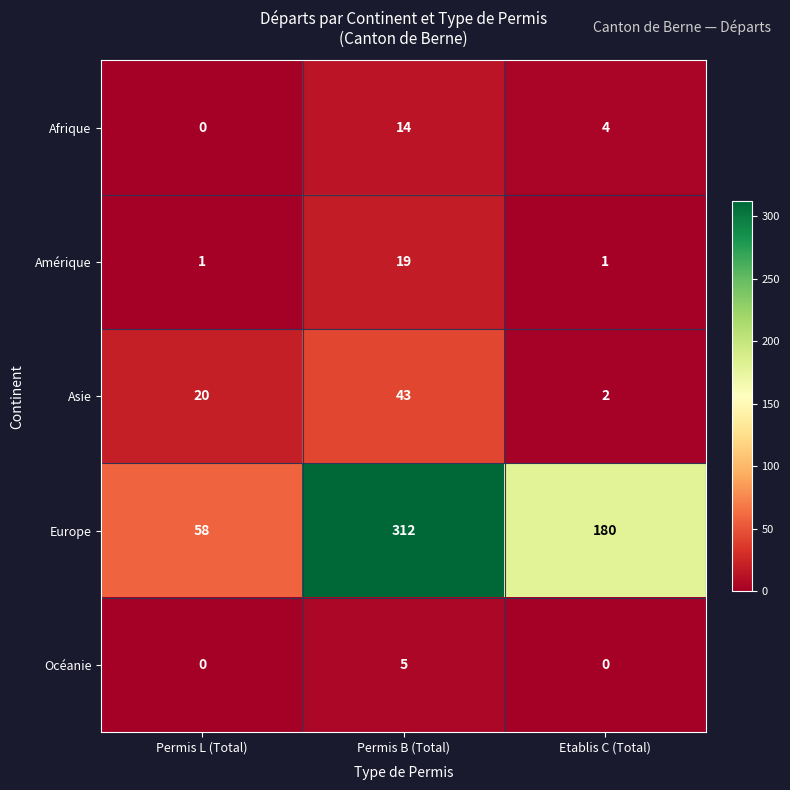

What is the total value across all series at Etablis C (Total)?

187